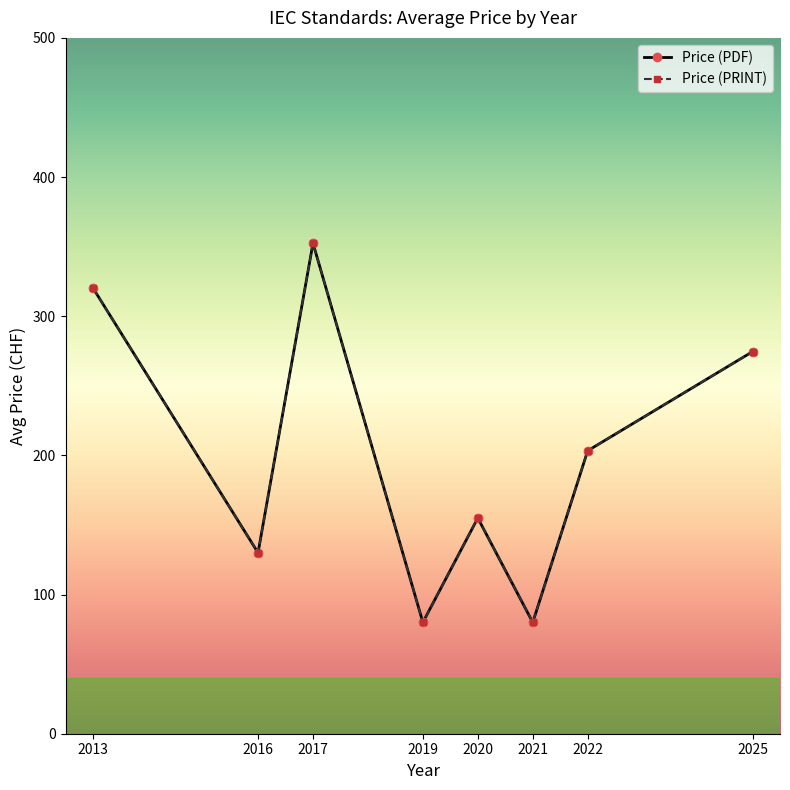

Which has a higher value, 2017 or 2022?

2017